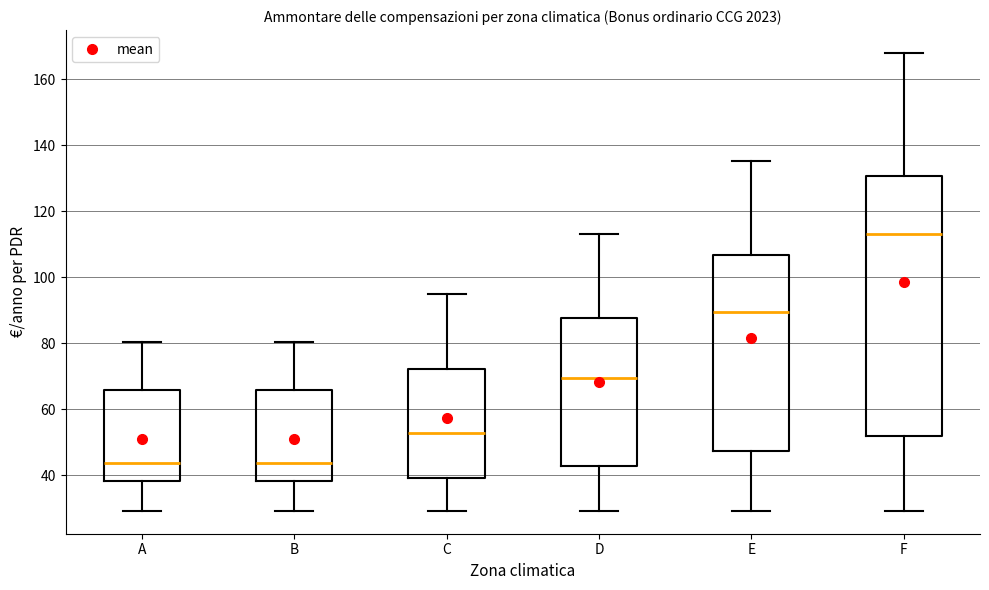

Reading left to right, transcribe this box plot: for each box, give where its median line is, the range the box spans, and where its two whiskers end, as read against the y-axis. The values are not printed on the chart, so give them approximately, as read against the axis.

A: median 44, box 38 to 66, whiskers 30 to 80
B: median 44, box 38 to 66, whiskers 30 to 80
C: median 52, box 40 to 72, whiskers 30 to 94
D: median 70, box 42 to 88, whiskers 30 to 114
E: median 90, box 48 to 106, whiskers 30 to 136
F: median 114, box 52 to 130, whiskers 30 to 168